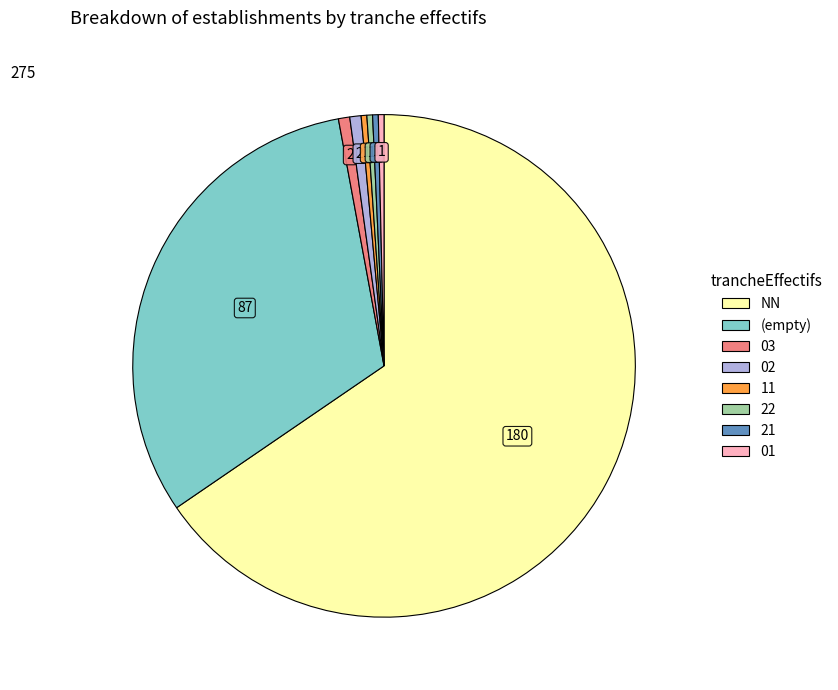

Does any single category account for the majority?

Yes